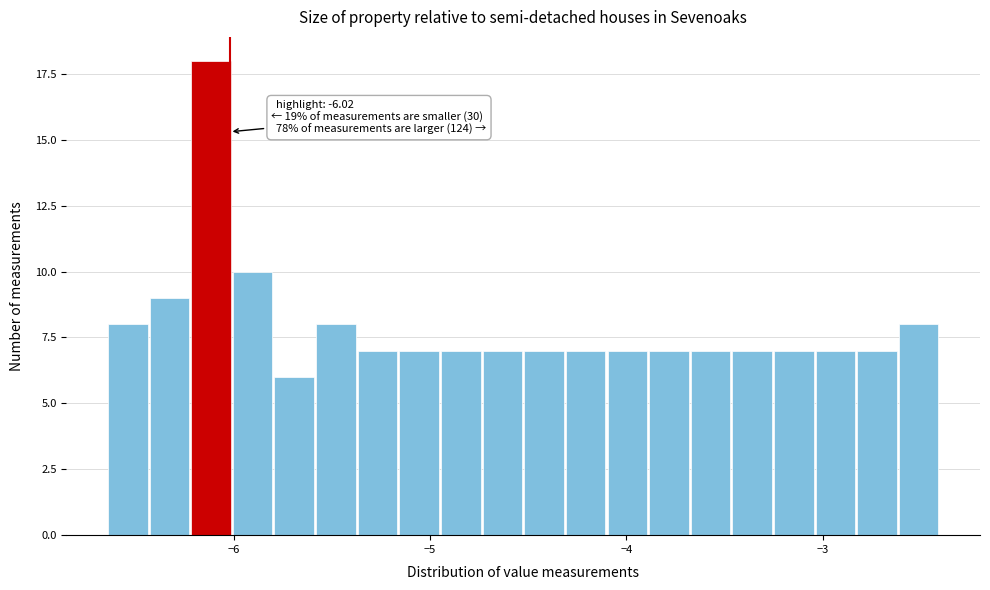

Read against the x-axis, roughly where is the centre of the tallest bar?

-6.1